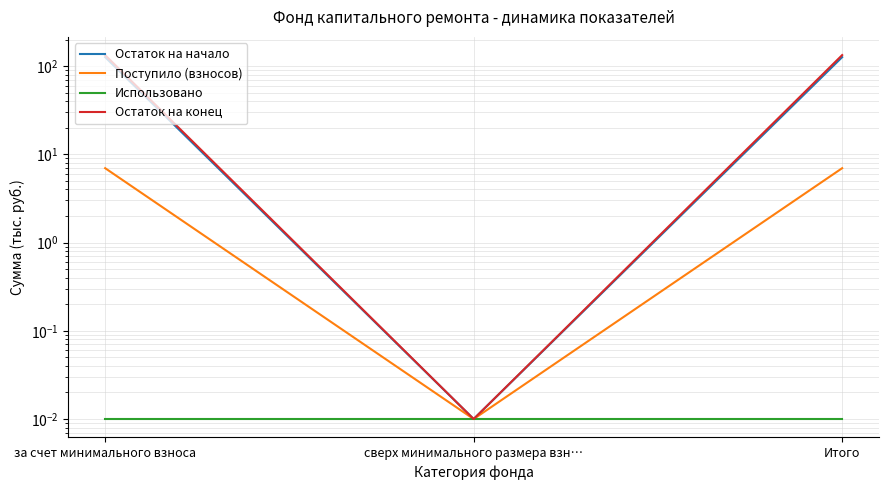

List the series in order of their peak value, lowest first.

Использовано, Поступило (взносов), Остаток на начало, Остаток на конец